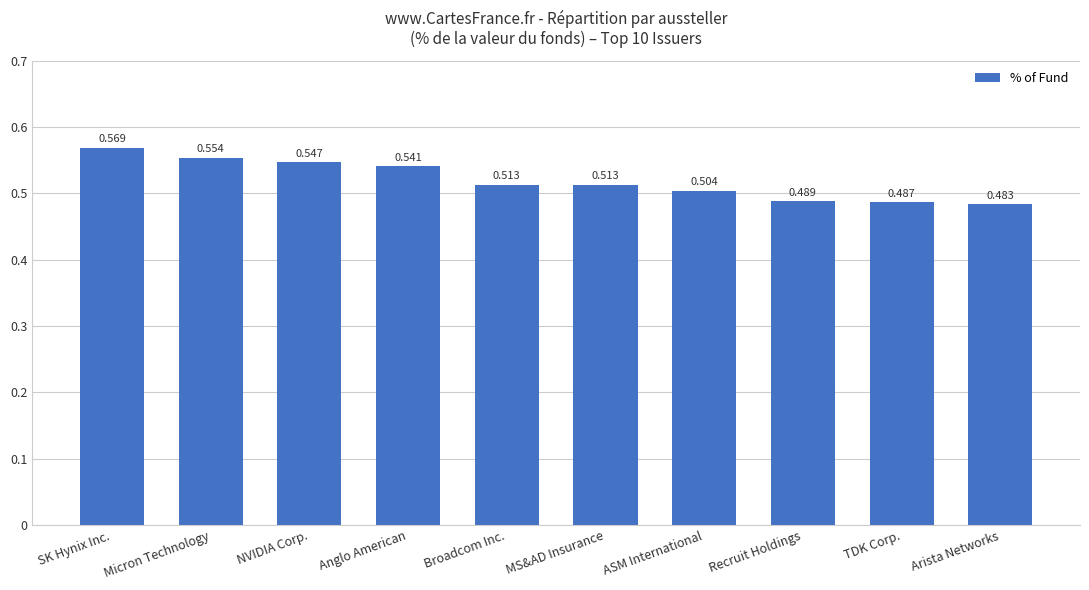

Between MS&AD Insurance and Recruit Holdings, which is larger?

MS&AD Insurance